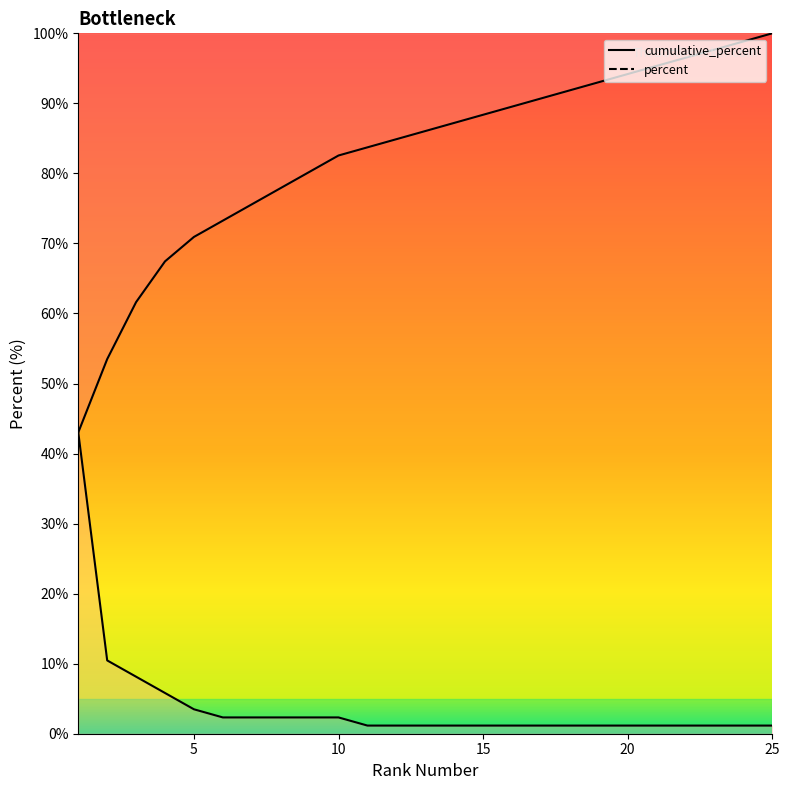

Reading left to right, list all the values displayed in this chart.

cumulative_percent_line: 43.0	53.5	61.6	67.4	70.9	73.3	75.6	77.9	80.2	82.6	83.7	84.9	86.0	87.2	88.4	89.5	90.7	91.9	93.0	94.2	95.3	96.5	97.7	98.8	100.0
percent_line: 43.0	10.5	8.1	5.8	3.5	2.3	2.3	2.3	2.3	2.3	1.2	1.2	1.2	1.2	1.2	1.2	1.2	1.2	1.2	1.2	1.2	1.2	1.2	1.2	1.2